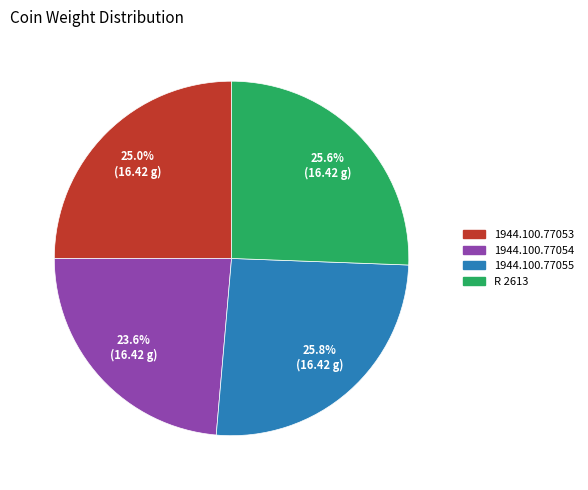

Which has a higher value, R 2613 or 1944.100.77053?

R 2613